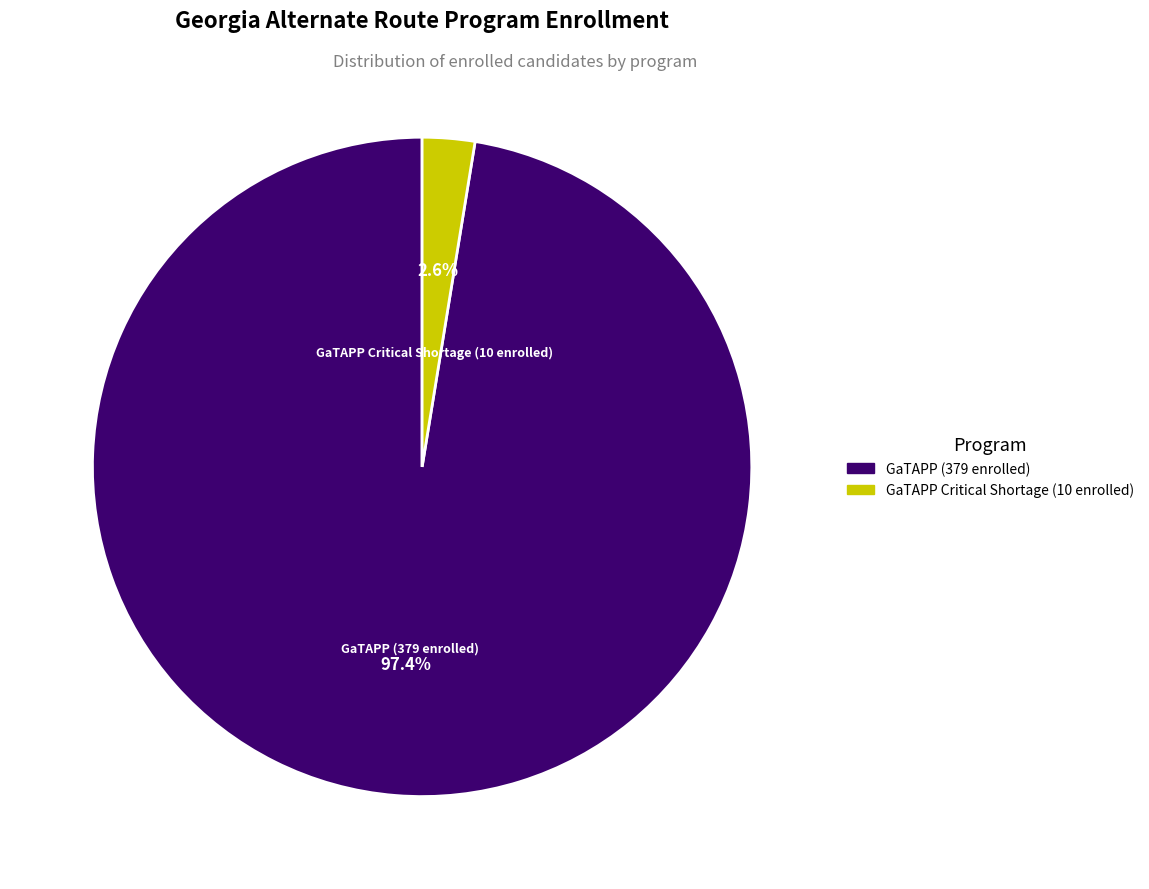

Combined, what portion of the pie is GaTAPP Critical Shortage (10 enrolled) and GaTAPP (379 enrolled)?

100.0%